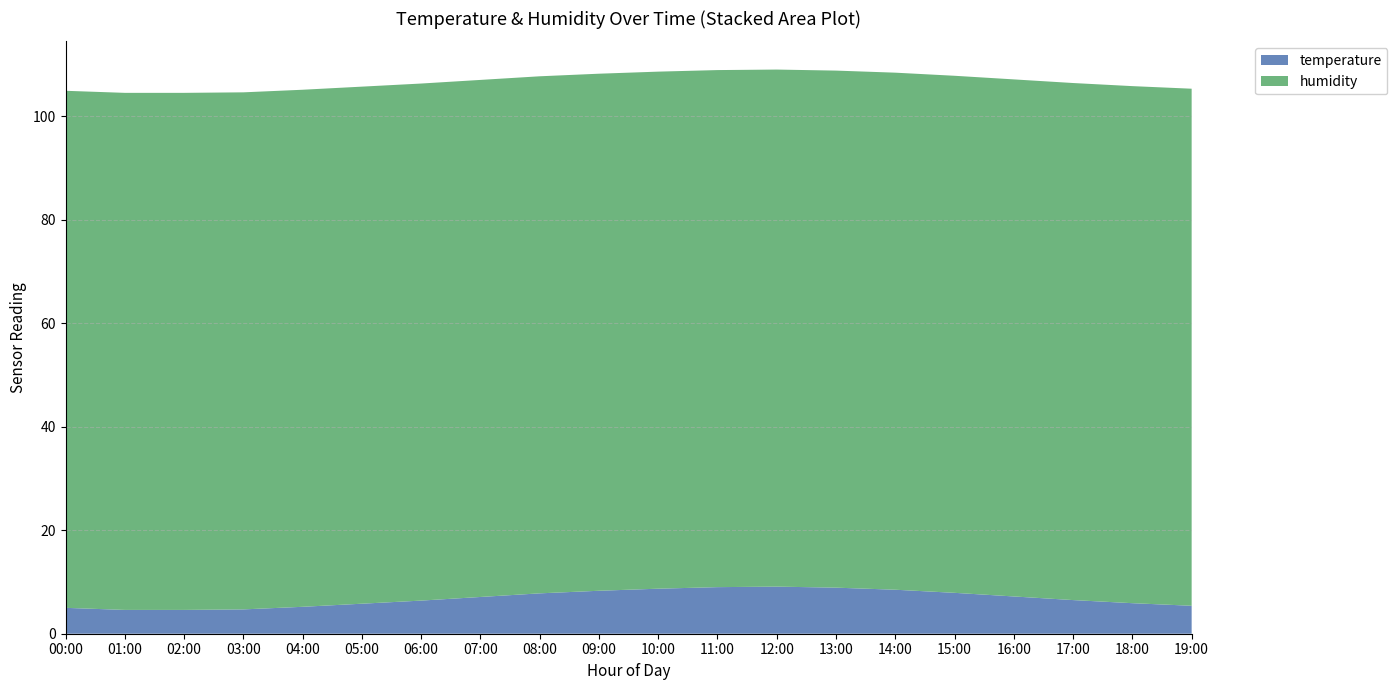

Reading right to left, what are all the values shown in this chart?

temperature: 19:00=5.4	18:00=5.9	17:00=6.5	16:00=7.2	15:00=7.9	14:00=8.5	13:00=8.9	12:00=9.1	11:00=9.0	10:00=8.7	09:00=8.3	08:00=7.8	07:00=7.1	06:00=6.4	05:00=5.8	04:00=5.2	03:00=4.7	02:00=4.6	01:00=4.6	00:00=5.0
humidity: 19:00=99.9	18:00=99.9	17:00=99.9	16:00=99.9	15:00=99.9	14:00=99.9	13:00=99.9	12:00=99.9	11:00=99.9	10:00=99.9	09:00=99.9	08:00=99.9	07:00=99.9	06:00=99.9	05:00=99.9	04:00=99.9	03:00=99.9	02:00=99.9	01:00=99.9	00:00=99.9